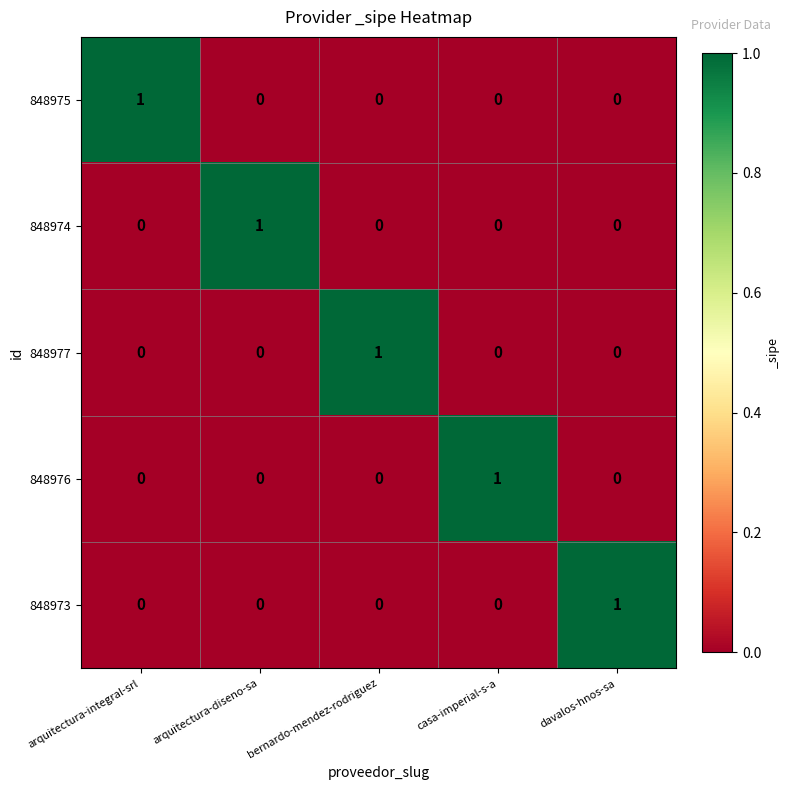

At how many categories does at least one series exceed 0?

5